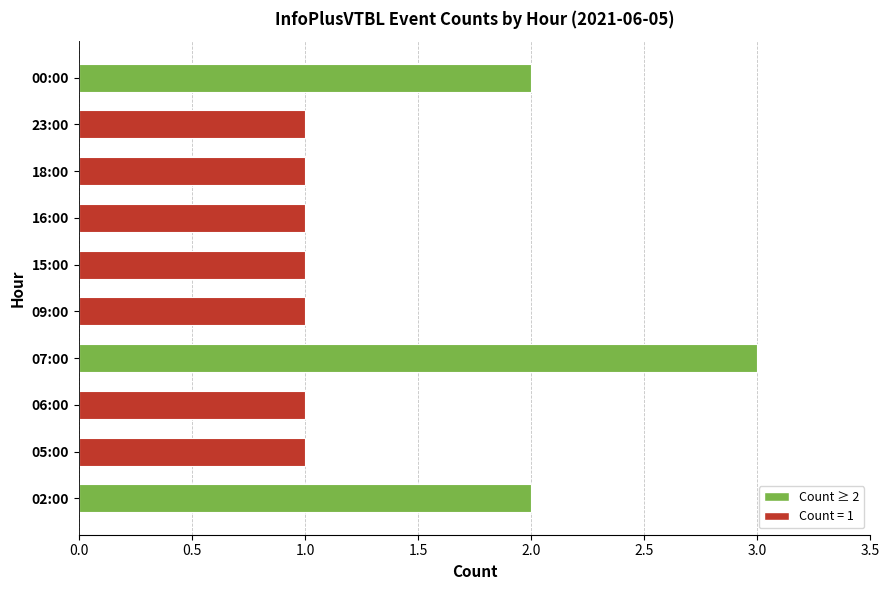

How many data points does each series have?

10